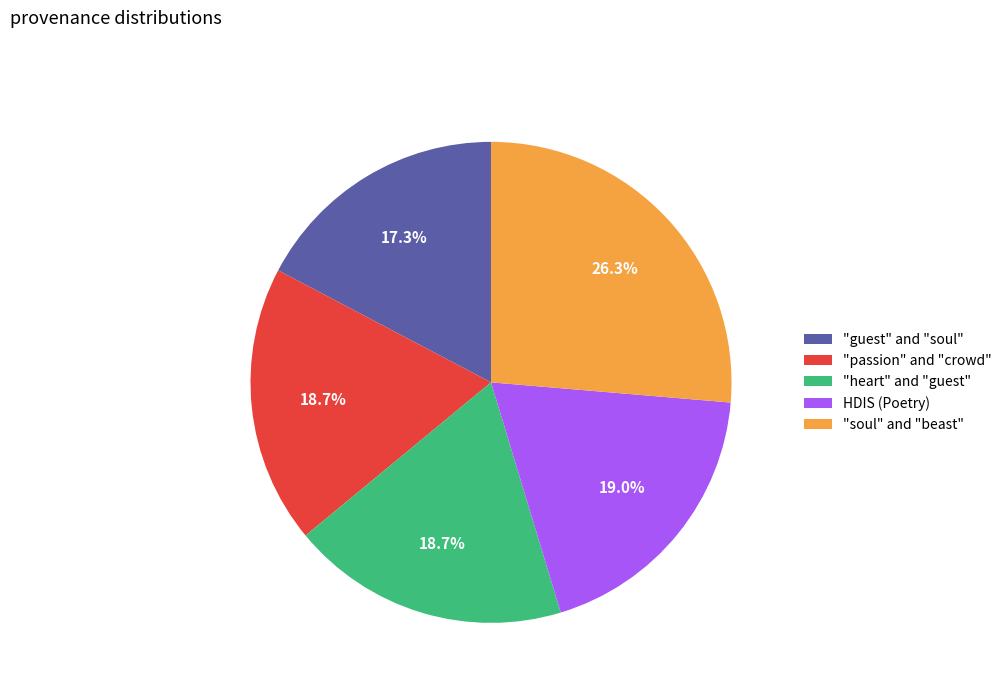

Which category has the smallest portion of the pie?

"guest" and "soul"